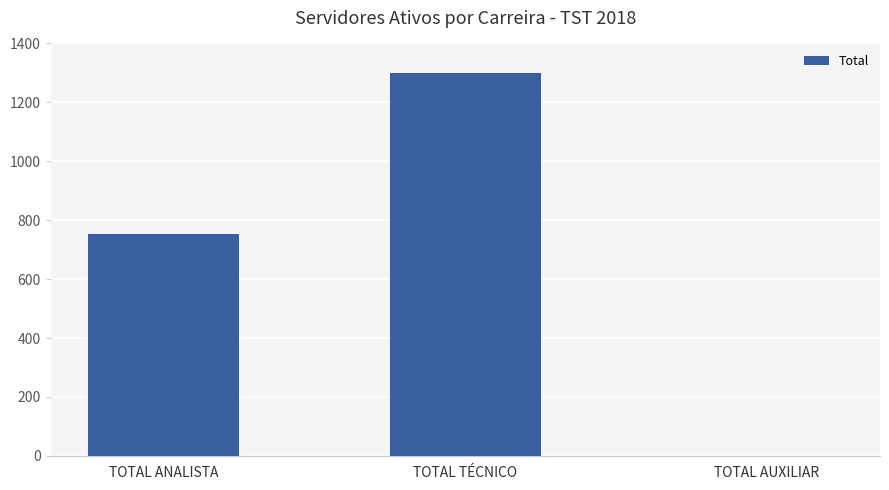

Read the value at TOTAL TÉCNICO.

1300